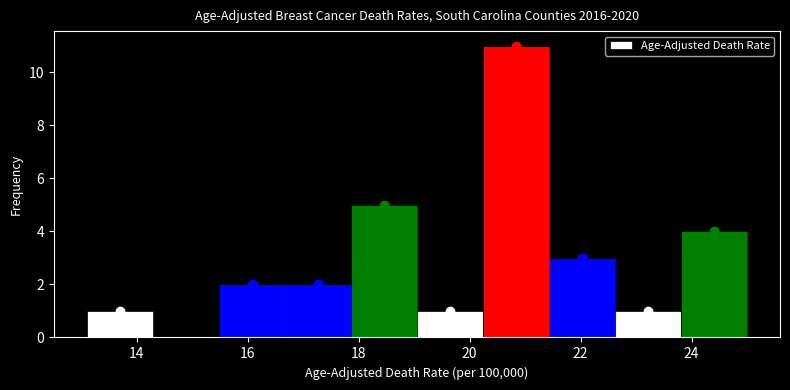

How tall is the bar that spans 17.8 to 19.0 on the x-axis? Neither the bar edges nor the heights are printed on the chart, so give them approximately, as read against the axes.

5